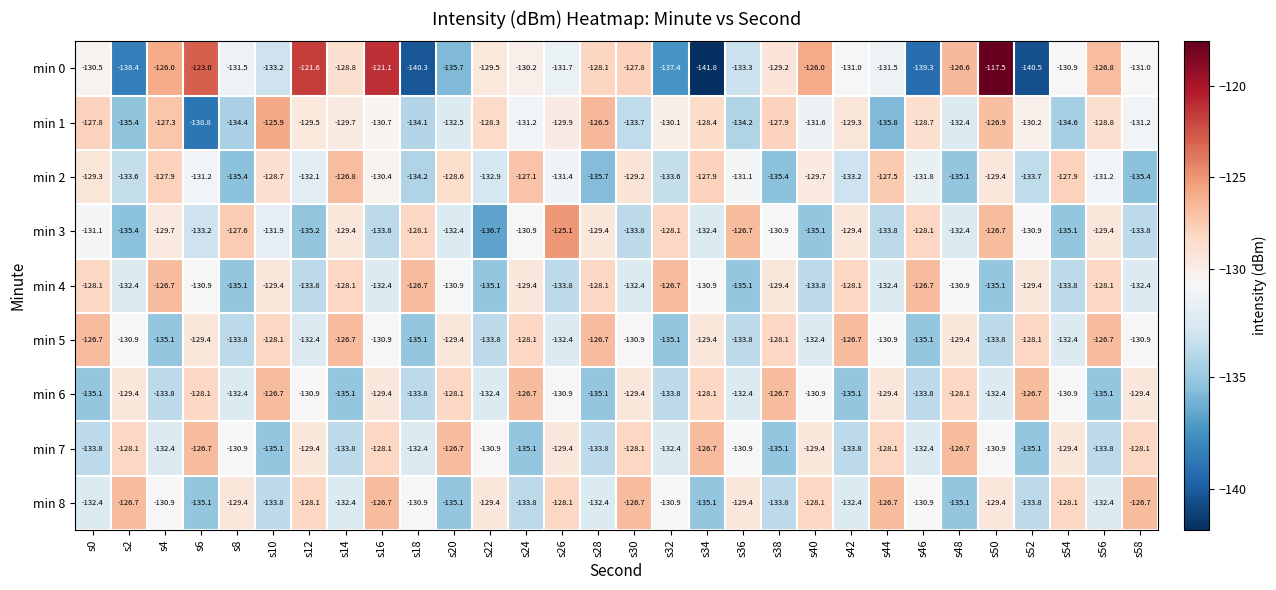

Which series has the widest spread of values?

min 0